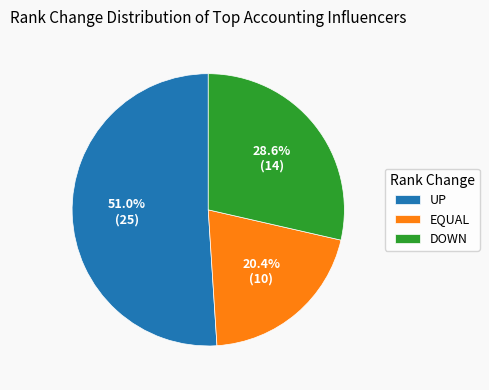

Which category has the smallest portion of the pie?

EQUAL